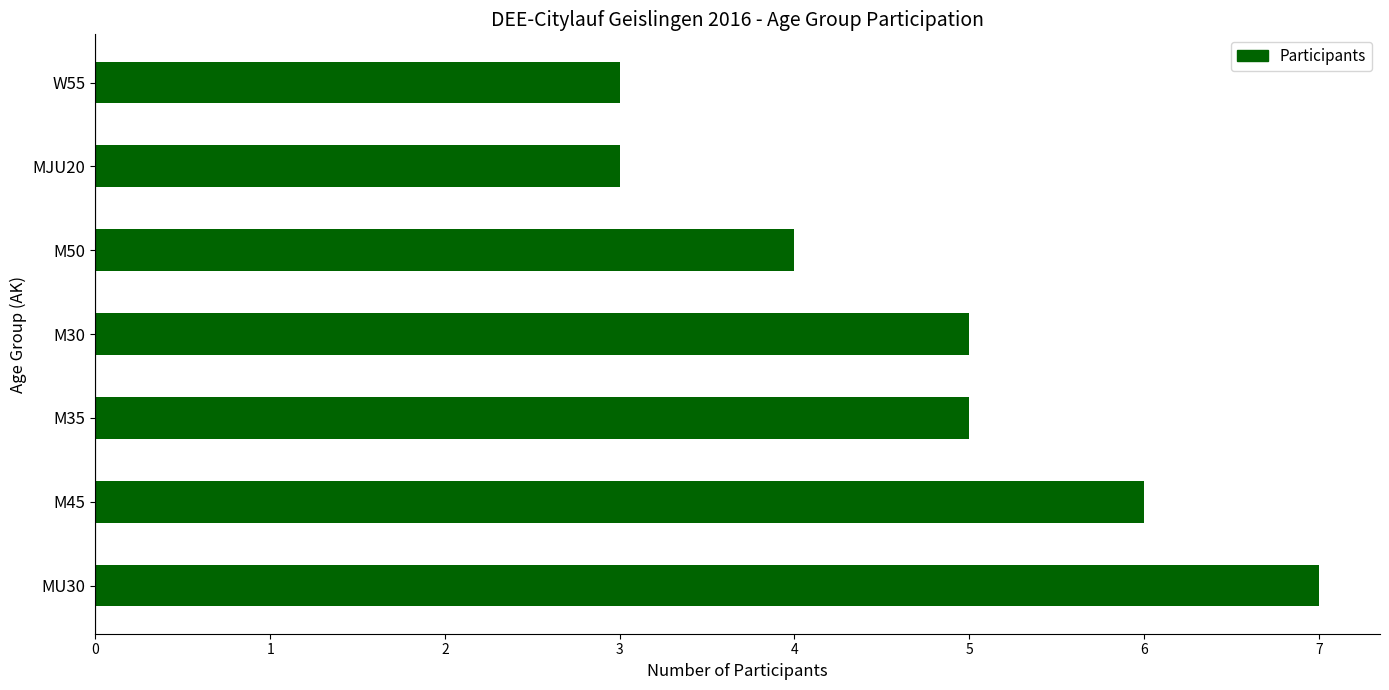

Is it true that the value at M50 is 4?

True